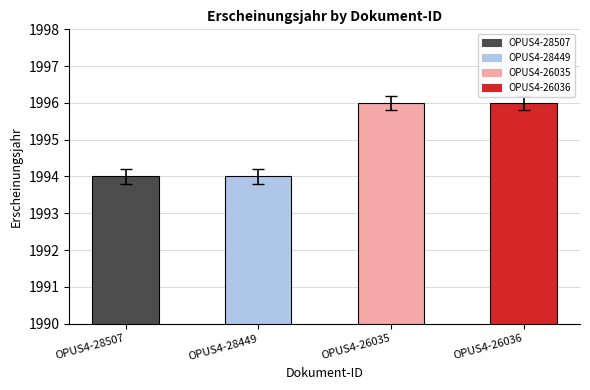

Between OPUS4-28507 and OPUS4-26035, which is larger?

OPUS4-26035